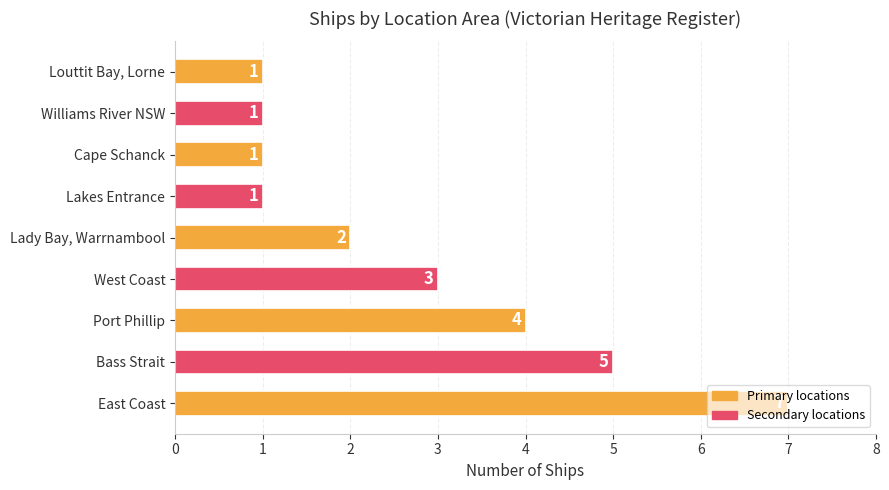

How many series are shown in this chart?

1